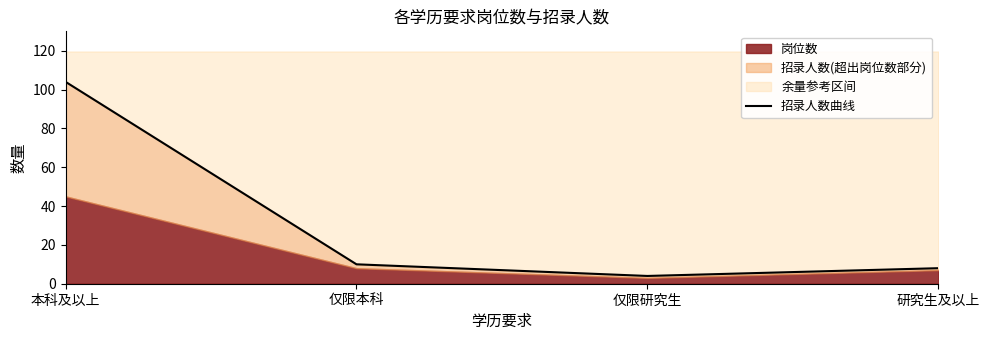

Rank the categories by value from lowest to highest.

仅限研究生, 研究生及以上, 仅限本科, 本科及以上